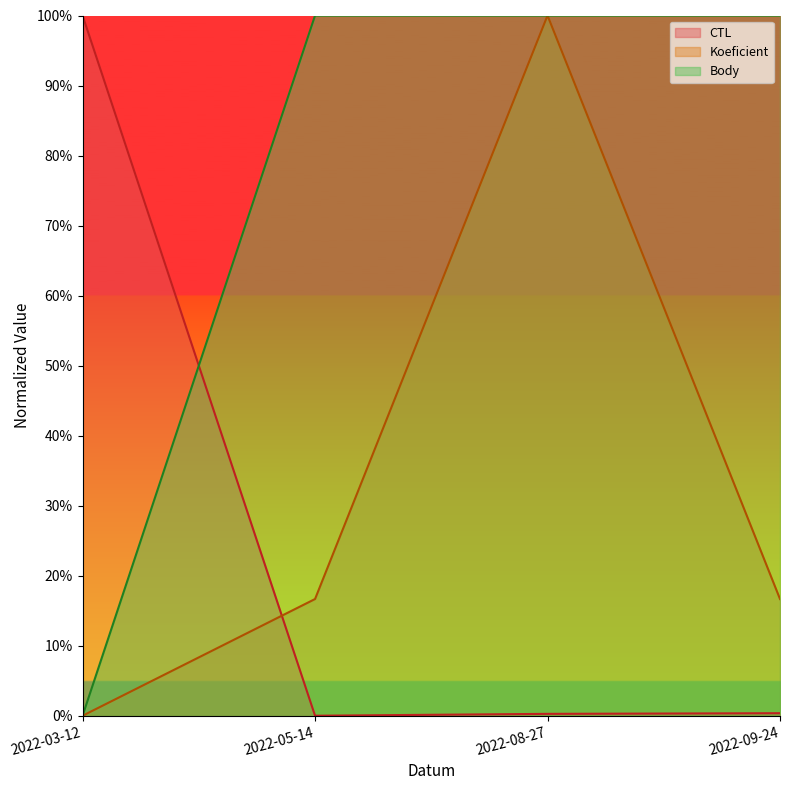

True or false: CTL has a value of -0.4 at 2022-05-14.

False